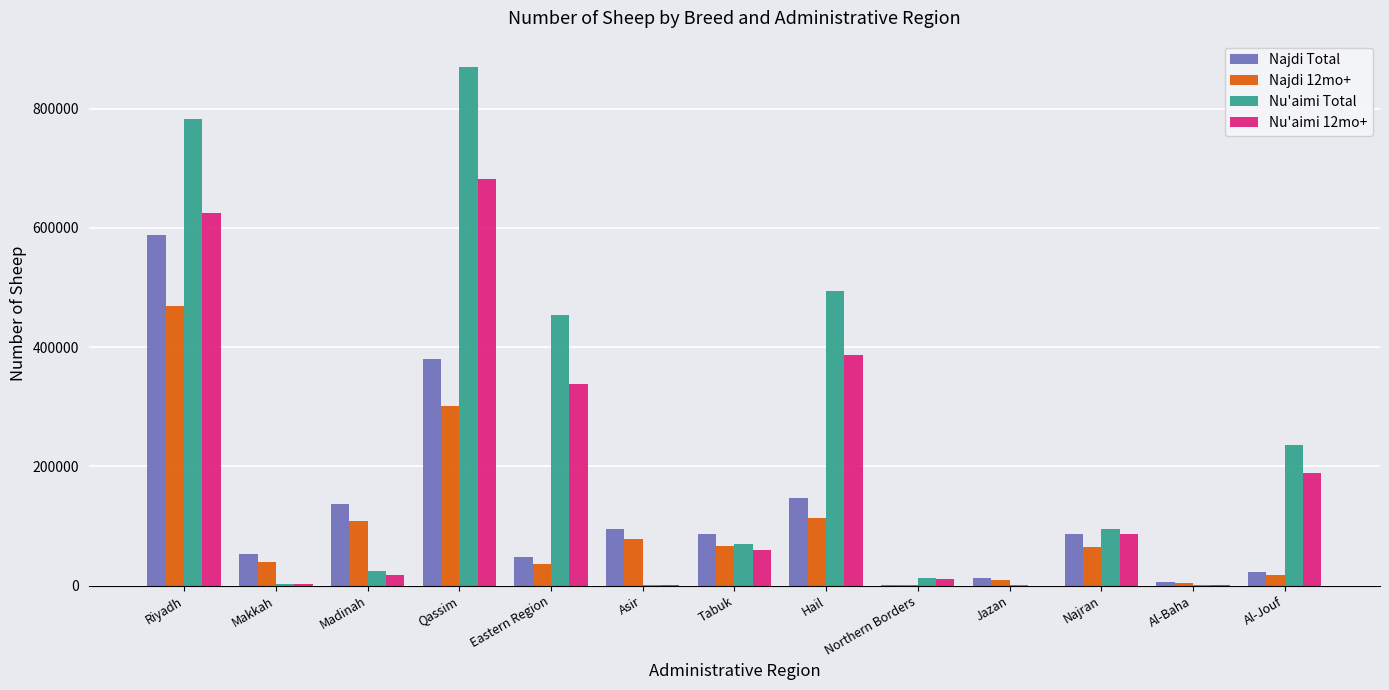

What are all the series names shown in the legend?

Najdi Total, Najdi 12mo+, Nu'aimi Total, Nu'aimi 12mo+